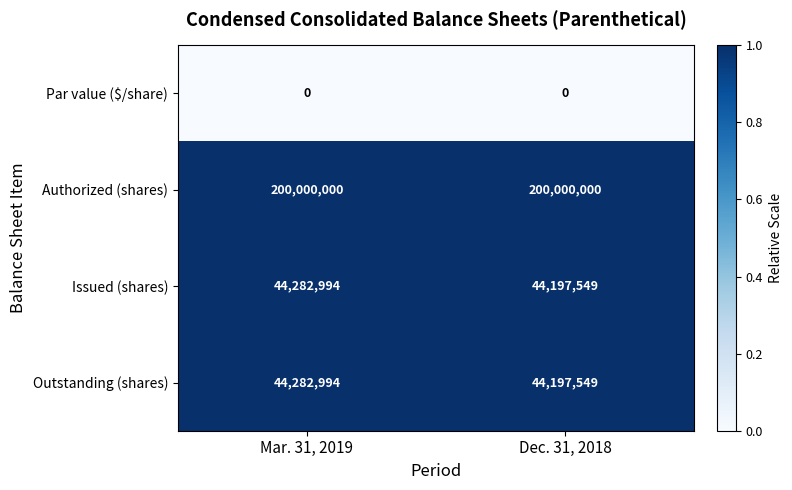

What is the spread (max minus min) of values at Dec. 31, 2018?

200000000